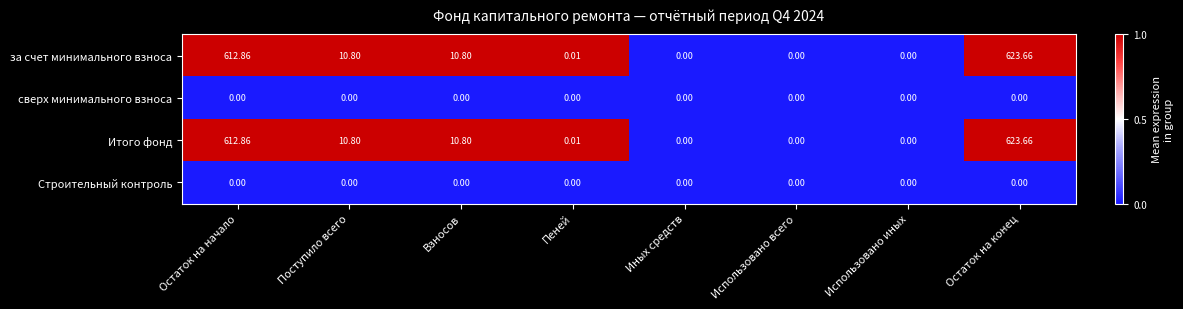

At which label does за счет минимального взноса first exceed 10?

Остаток на начало